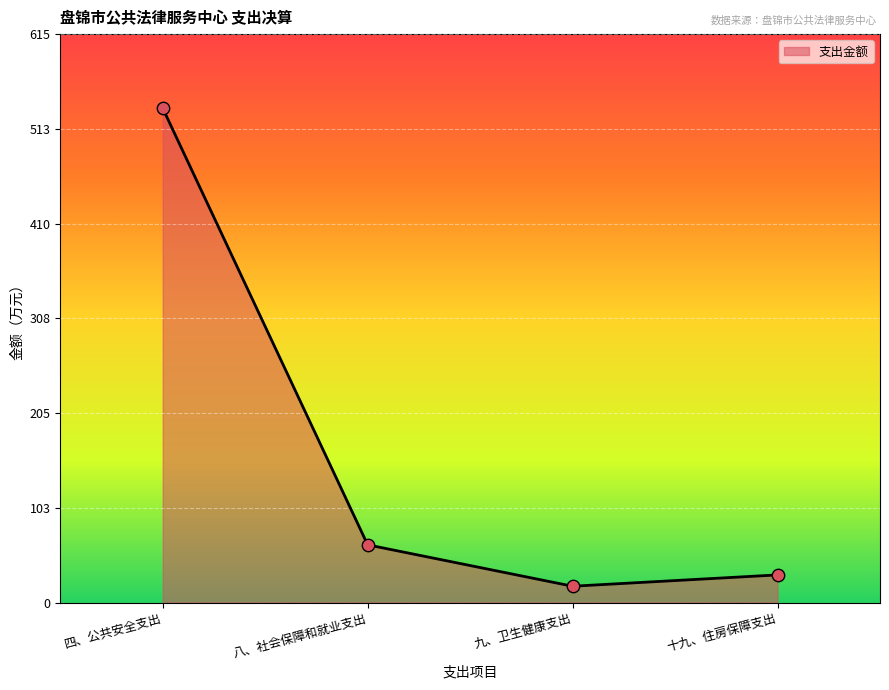

What is the change in value from 八、社会保障和就业支出 to 十九、住房保障支出?

-32.5